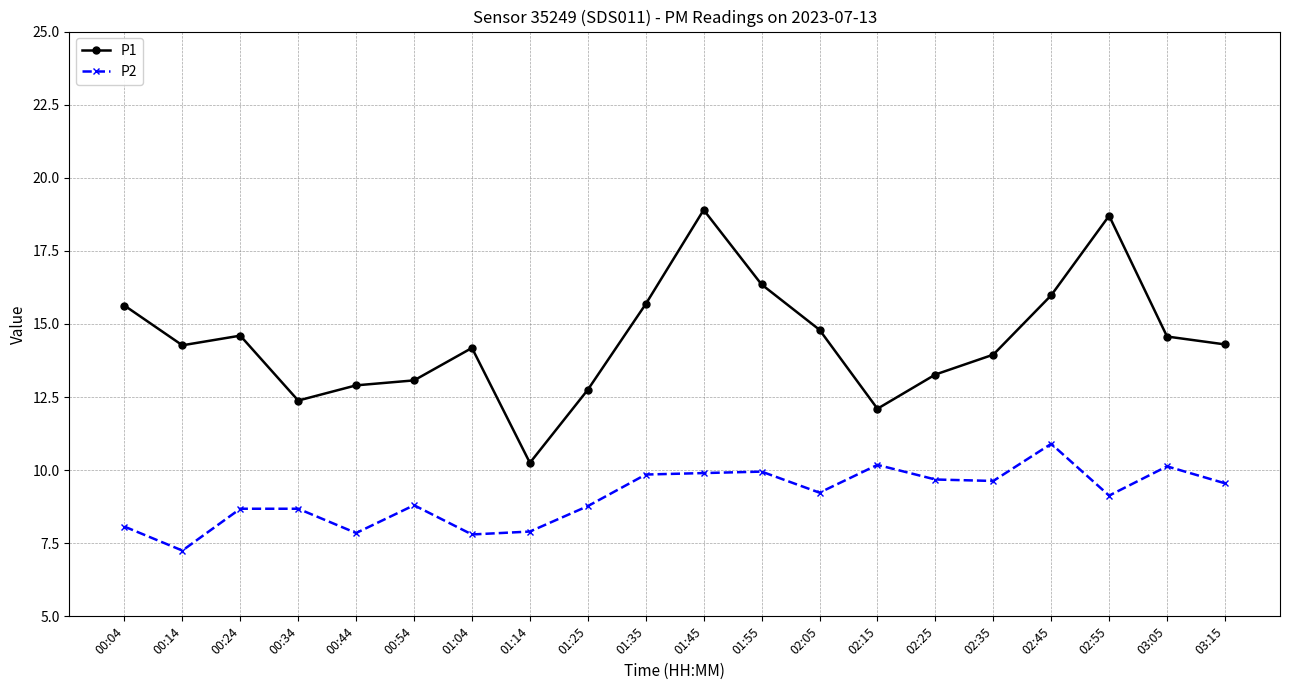

What is the greatest value displayed?

18.9